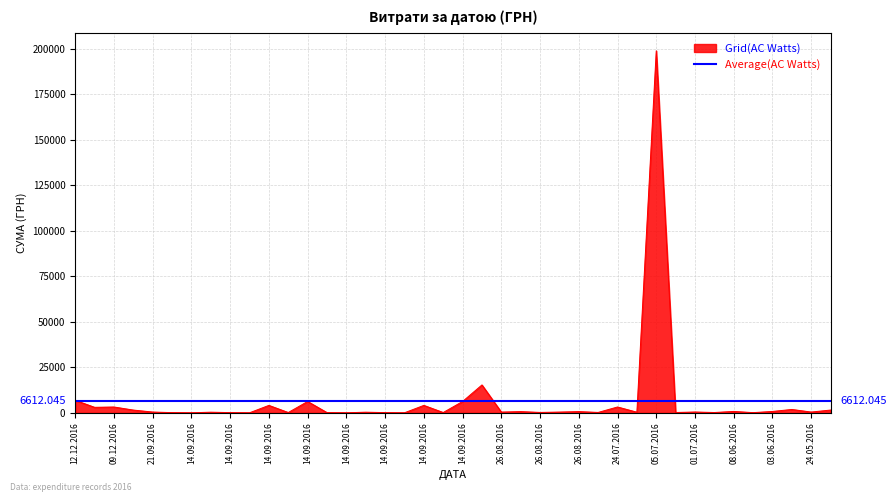

How many values are below 438?

20